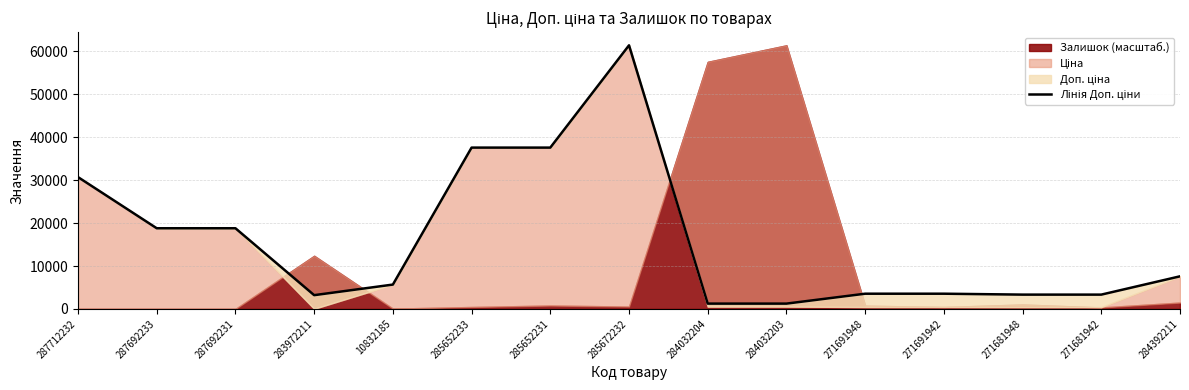

What is the value of the 10th point from the left?

1235.4